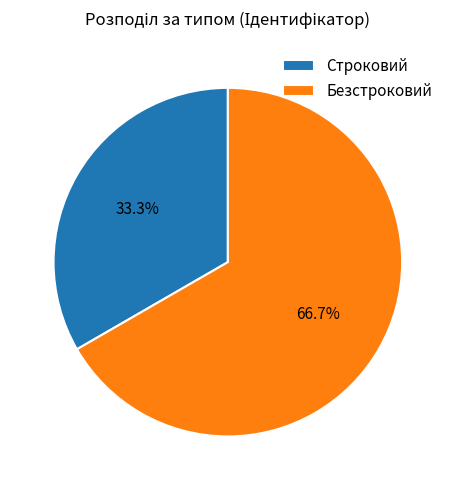

To the nearest percent, what is the difference between the Строковий and Безстроковий slice percentages?

33%